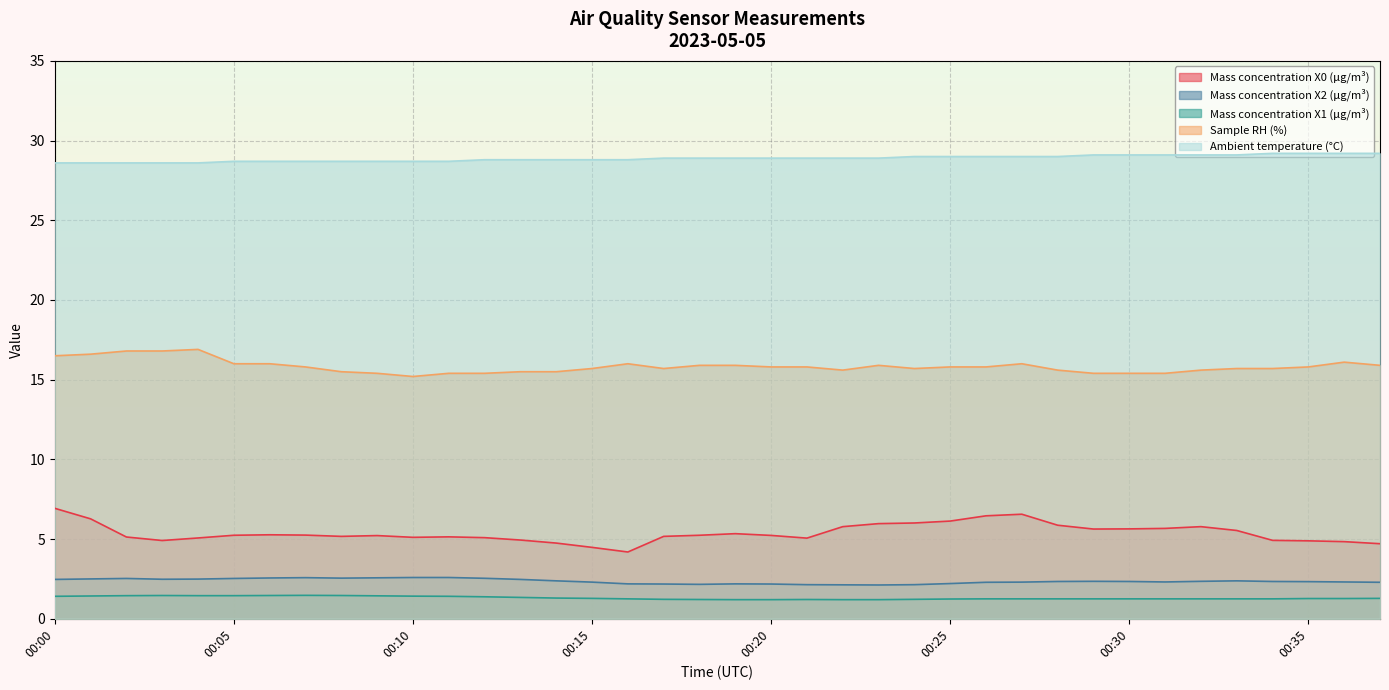

True or false: Ambient temperature (°C) has more than 1 points higher than both neighbors.

False